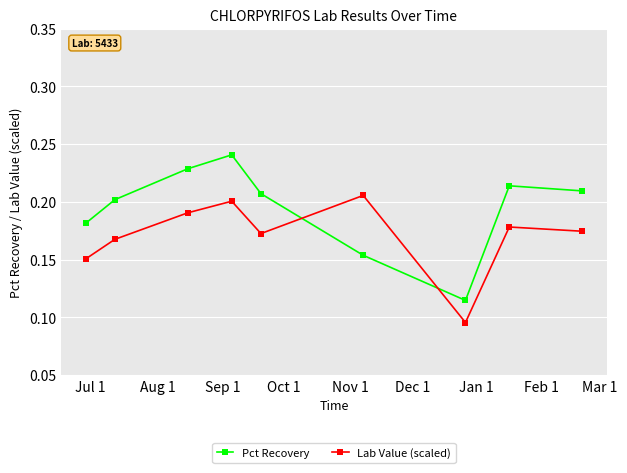

What is the sum of all Lab Value (scaled) values?

1.5